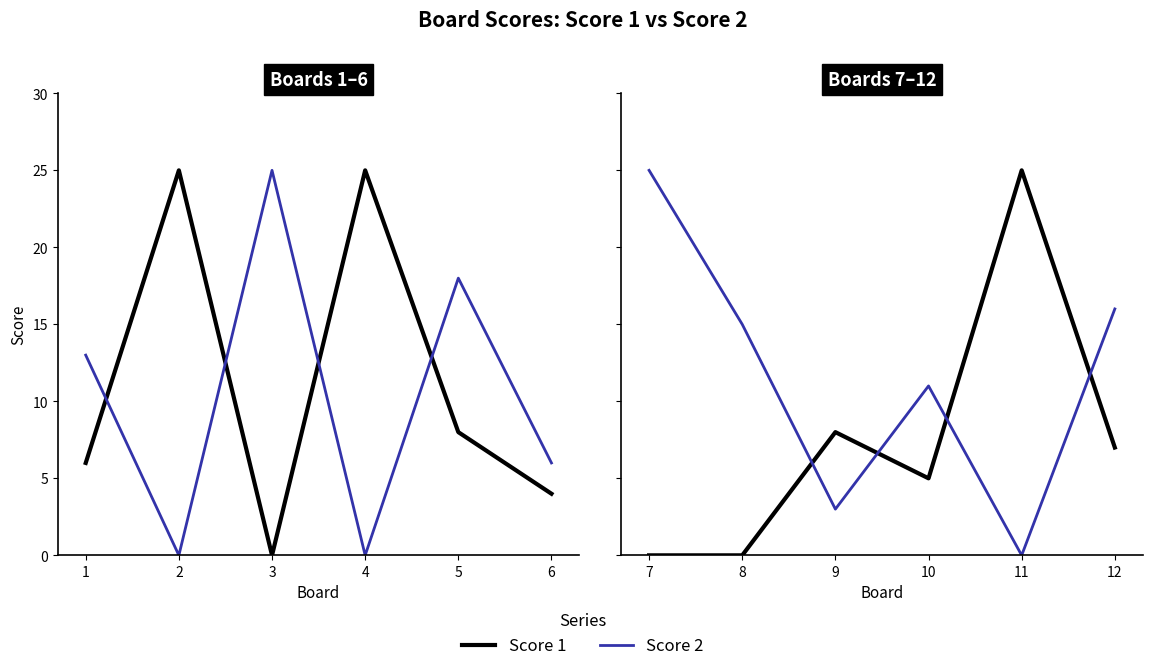

The Score 1 series shows 8 at 10. True or false?

False